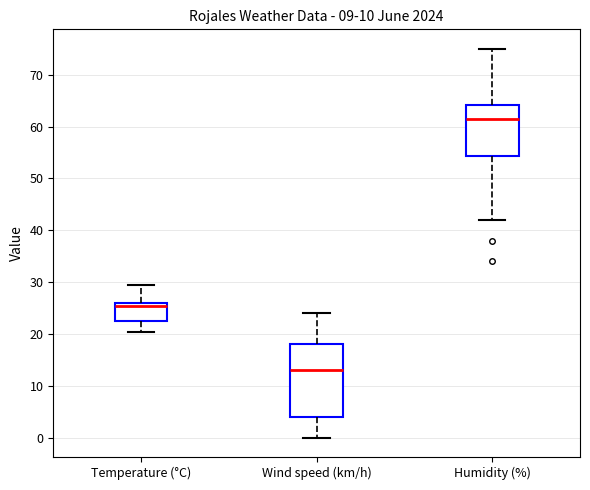

Reading left to right, read every box against the y-axis: the position of its median line, the range the box covers, and the ends of its whiskers. The values are not printed on the chart, so give them approximately, as read against the axis.

Temperature (°C): median 25, box 23 to 26, whiskers 20 to 30
Wind speed (km/h): median 13, box 4 to 18, whiskers 0 to 24
Humidity (%): median 62, box 54 to 64, whiskers 42 to 75